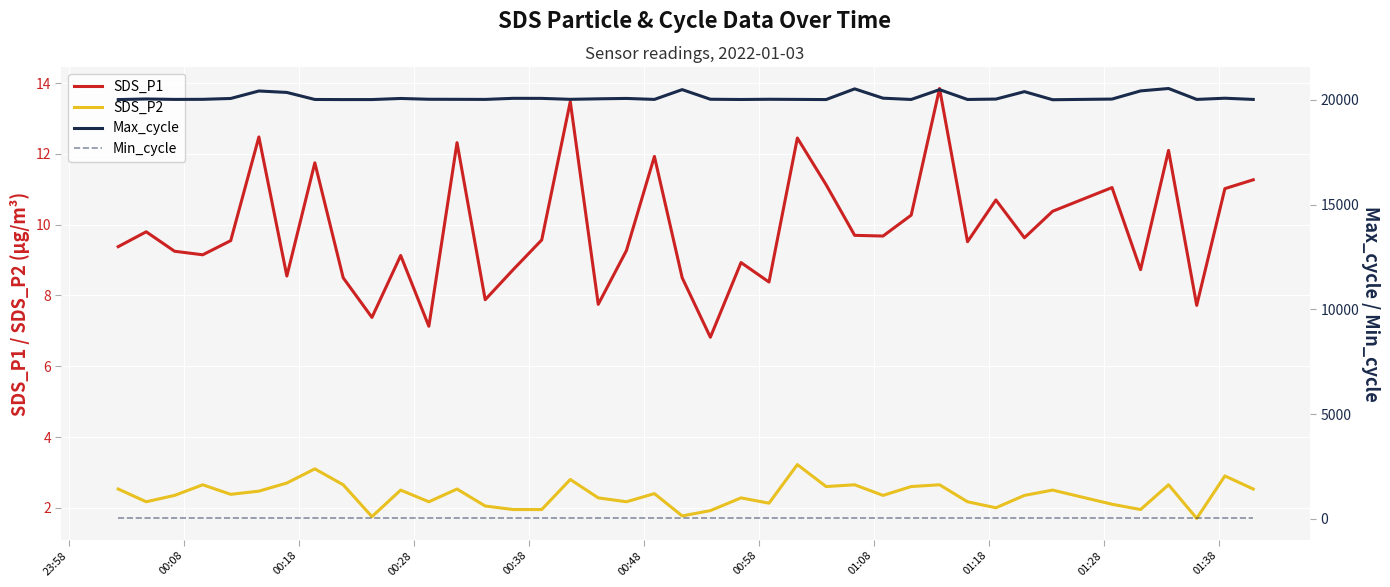

What is the maximum value for SDS_P2?

3.2